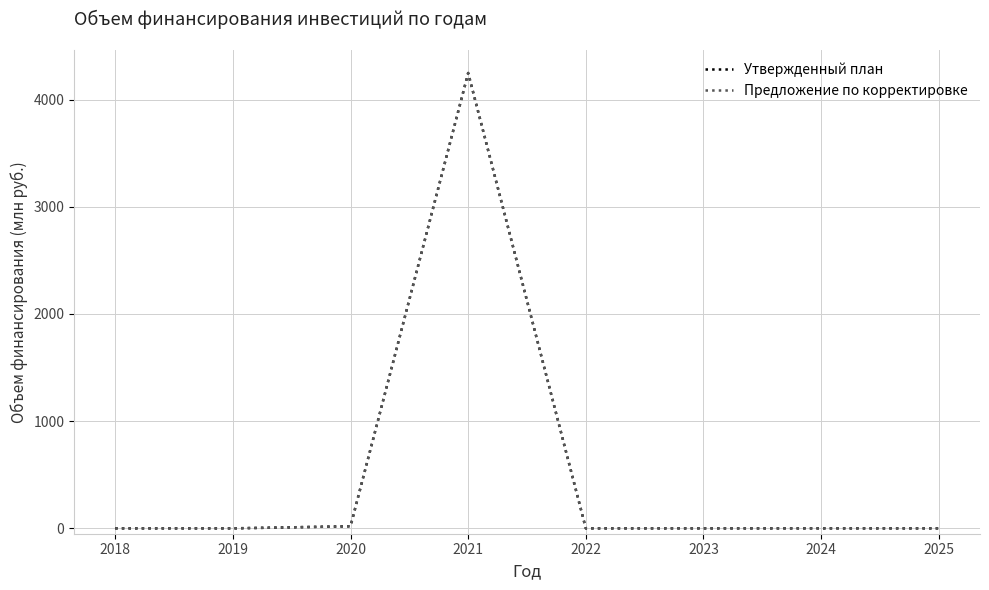

Does the chart have visible grid lines?

Yes